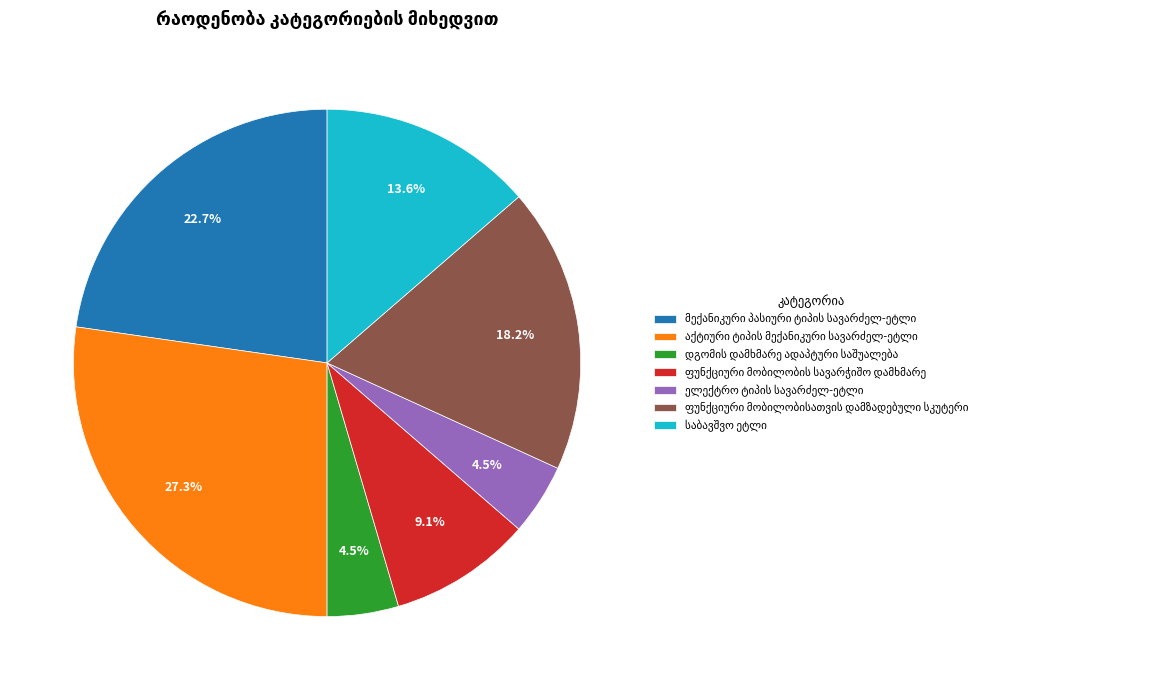

Does any single category account for the majority?

No